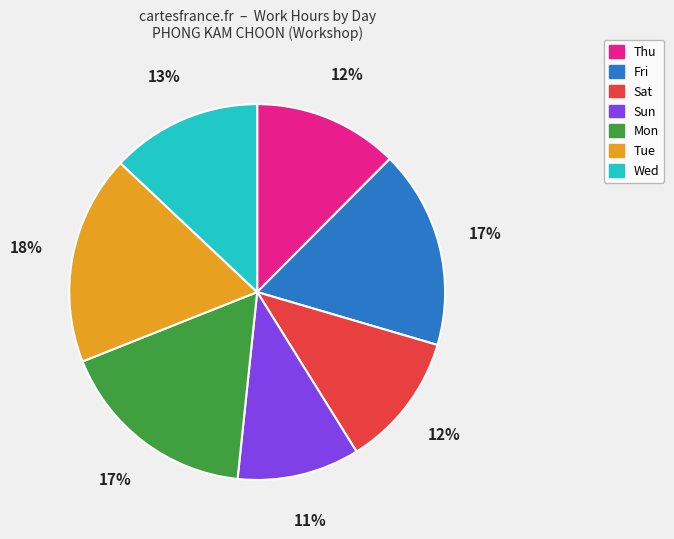

Which has a higher value, Thu or Tue?

Tue